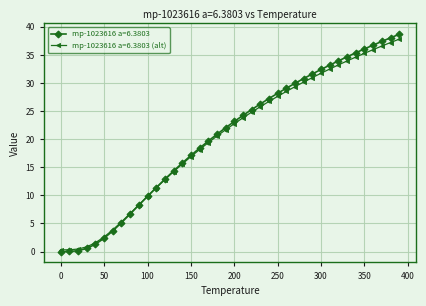

How many series are shown in this chart?

2